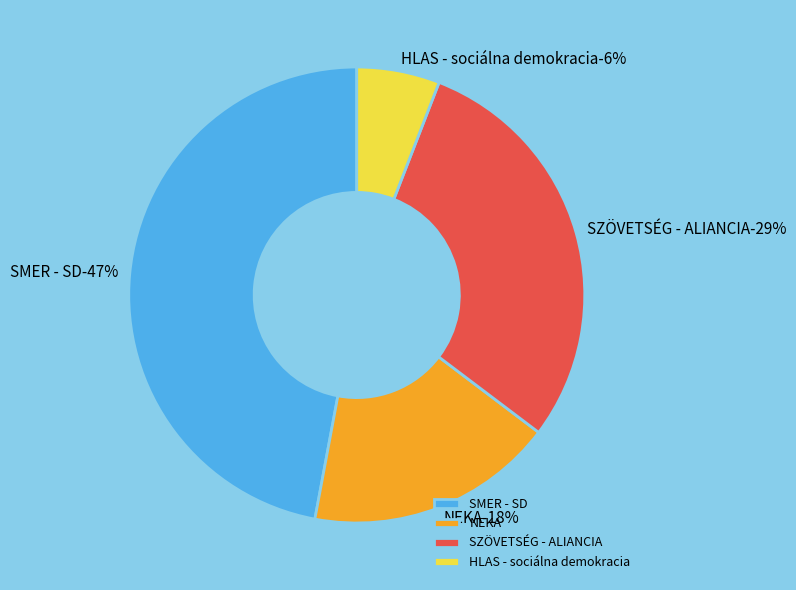

What is the largest slice in the pie chart?

SMER - SD